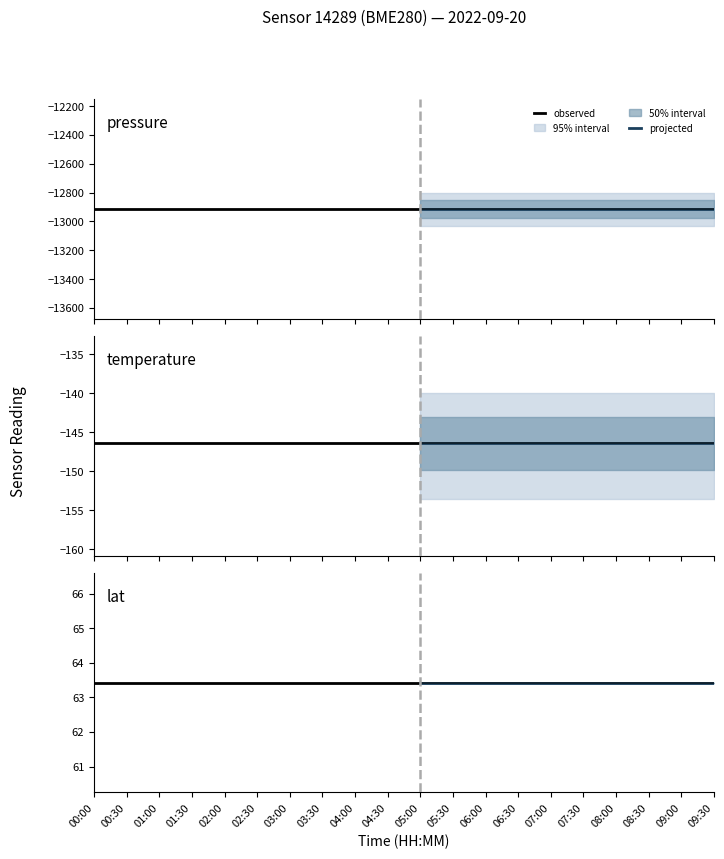

Which category has the highest value across all series?

00:00